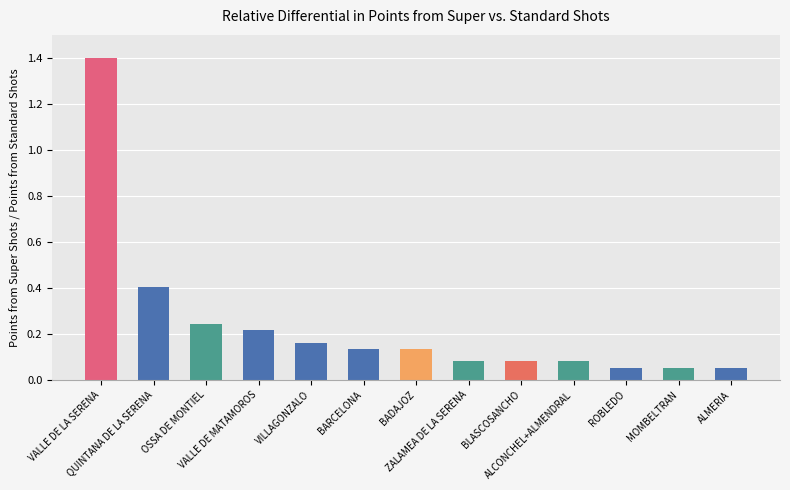

What is the maximum value shown in the chart?

1.4